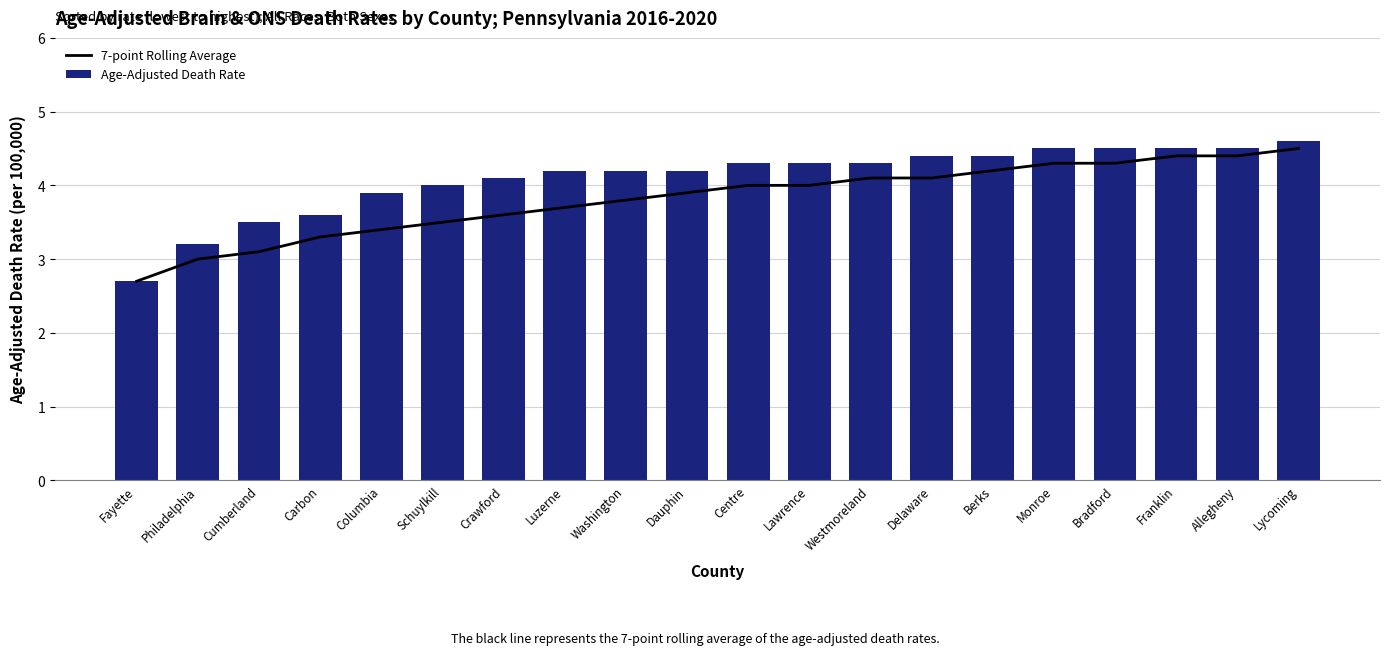

What is the highest value of the 7-point Rolling Average series?

4.5